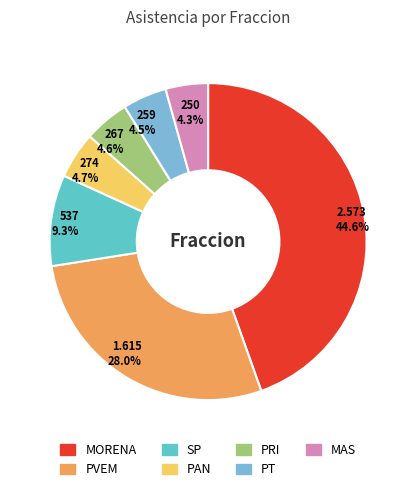

What portion of the pie excludes MAS?

95.7%